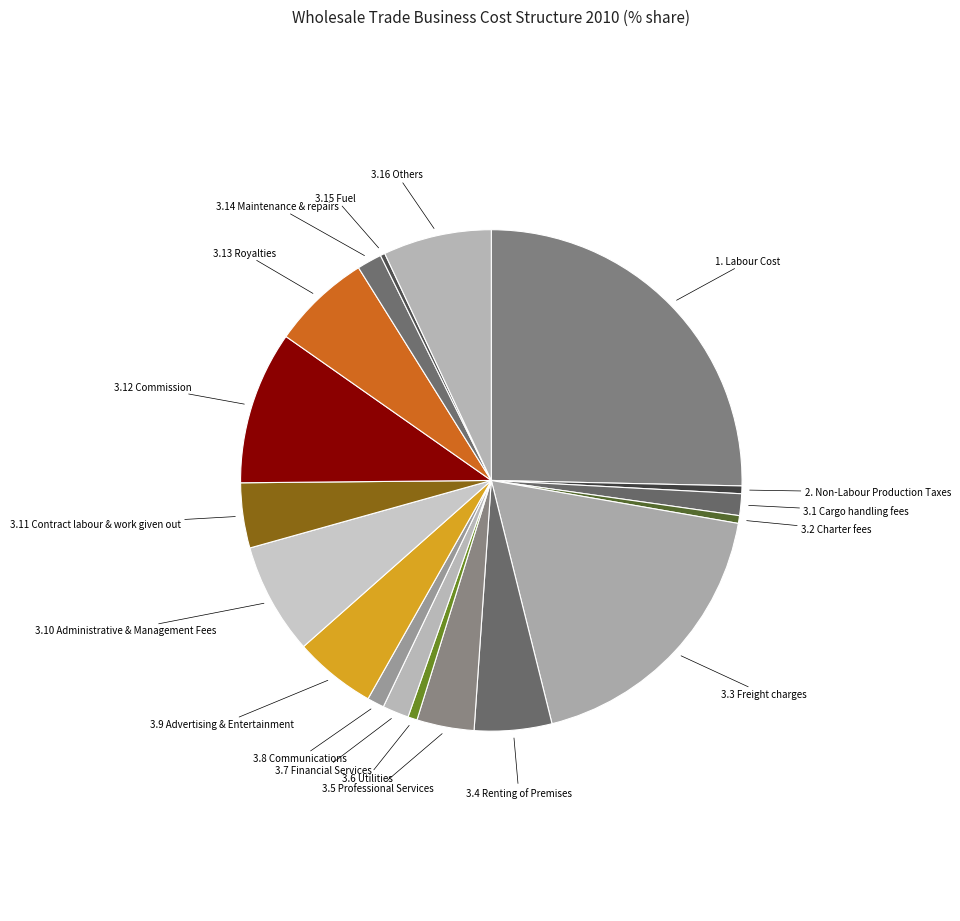

How many segments does this pie chart have?

18